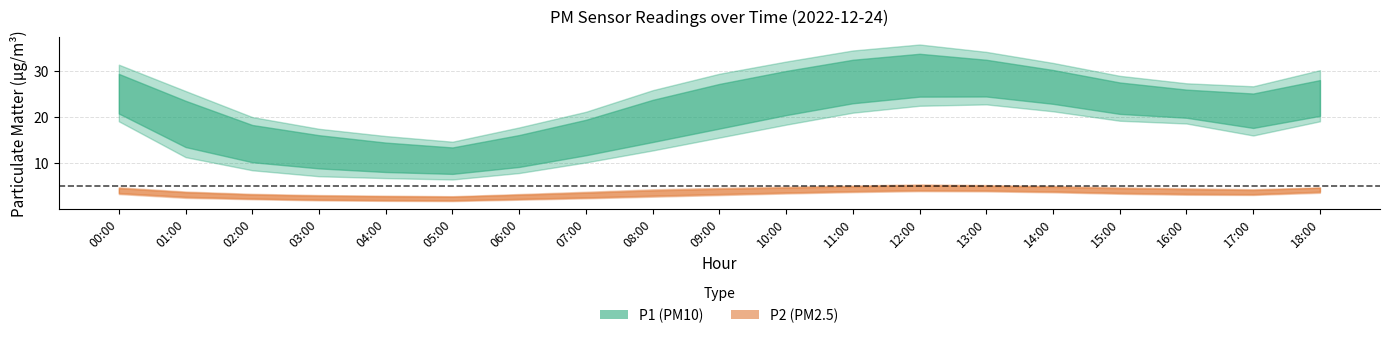

True or false: P1_mean and P1_upper cross at least once.

False